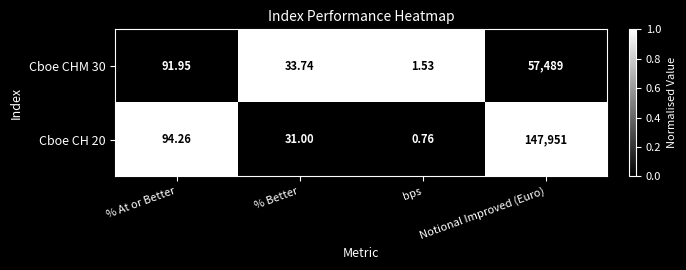

At which label does Cboe CH 20 reach its peak?

Notional Improved (Euro)